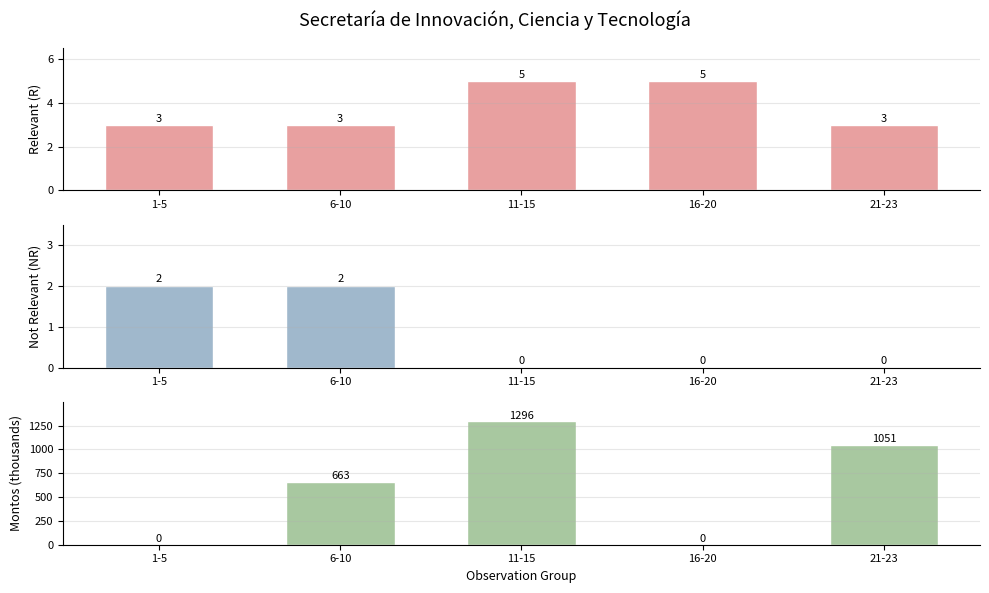

Rank the categories by Montos (thousands) value from lowest to highest.

1-5, 16-20, 6-10, 21-23, 11-15